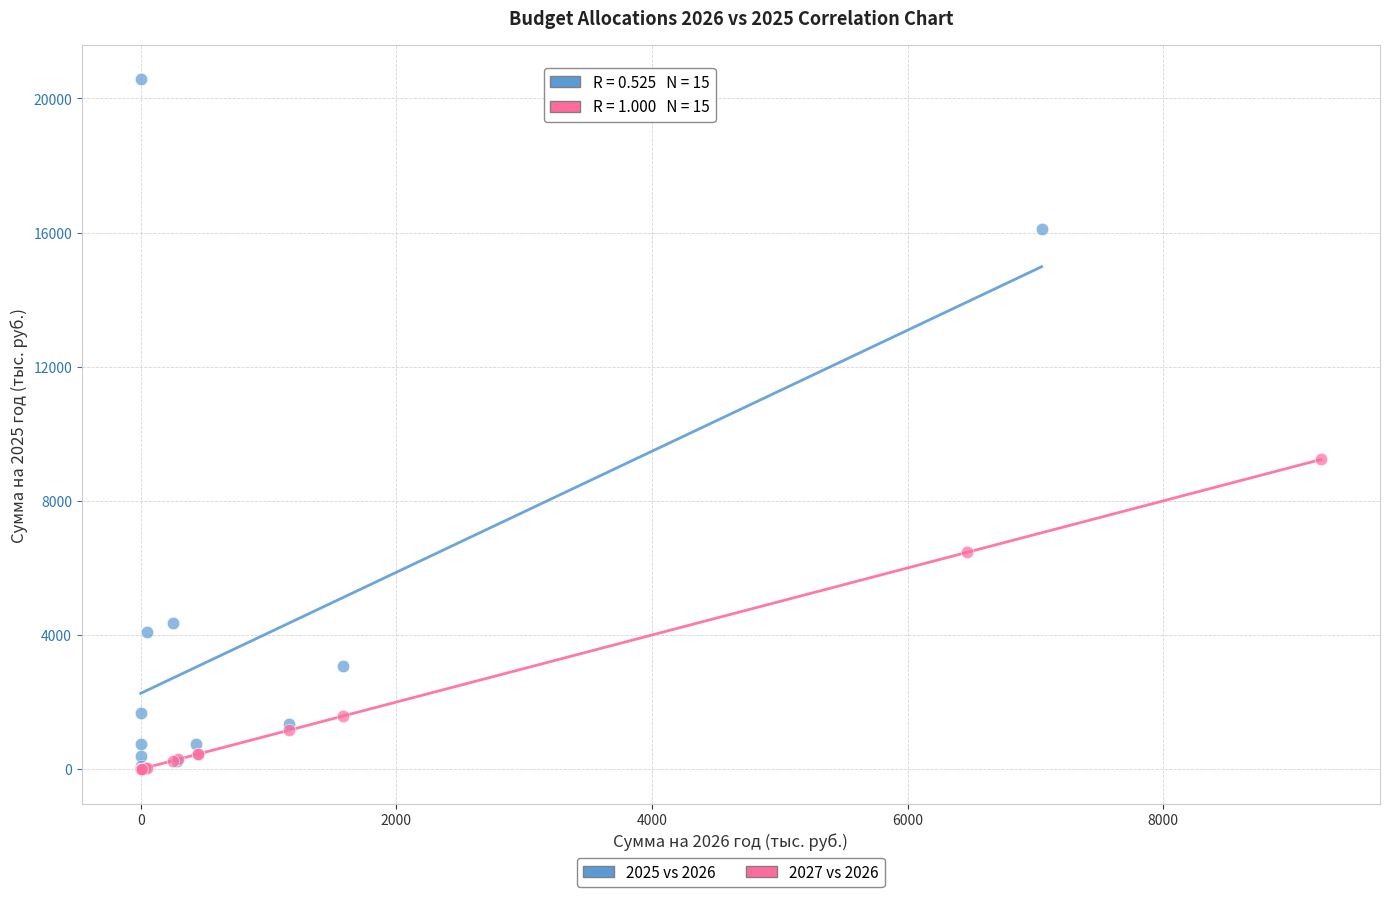

Which series contains the highest Y value?

2025 vs 2026